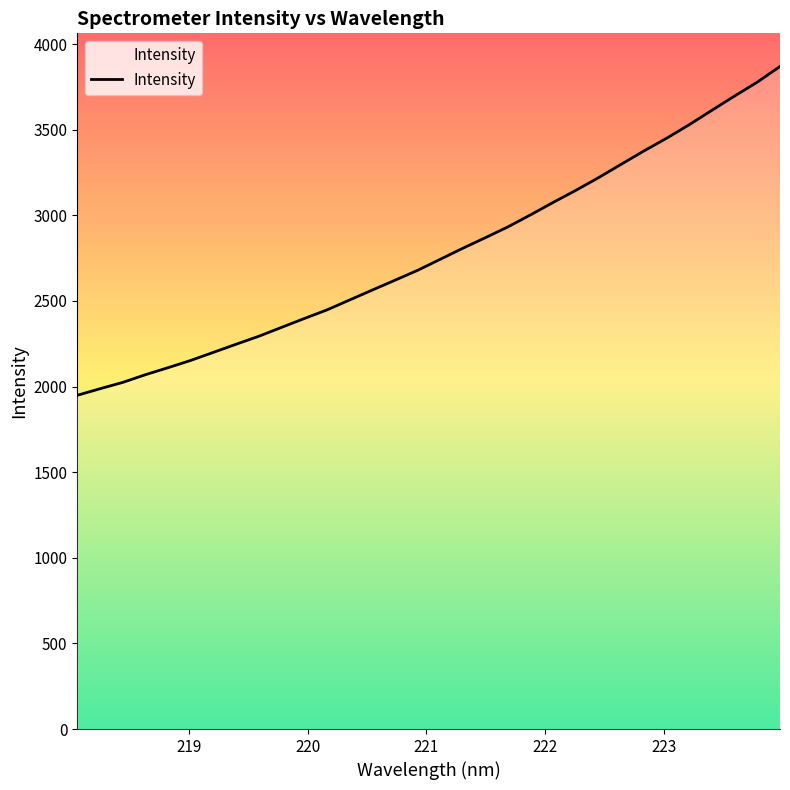

What is the minimum value shown in the chart?

1948.9